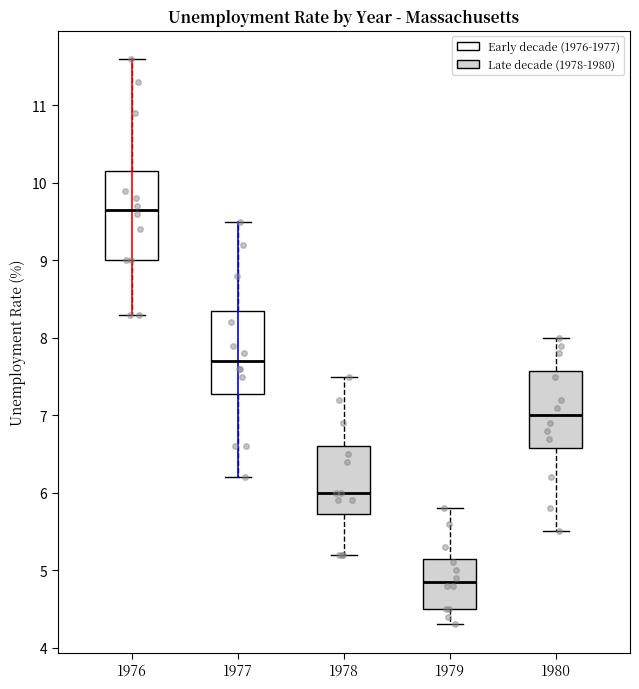

Where does the median line of the box at x = 1979 sit on the y-axis? The values are not printed on the chart, so give them approximately, as read against the axis.

4.9